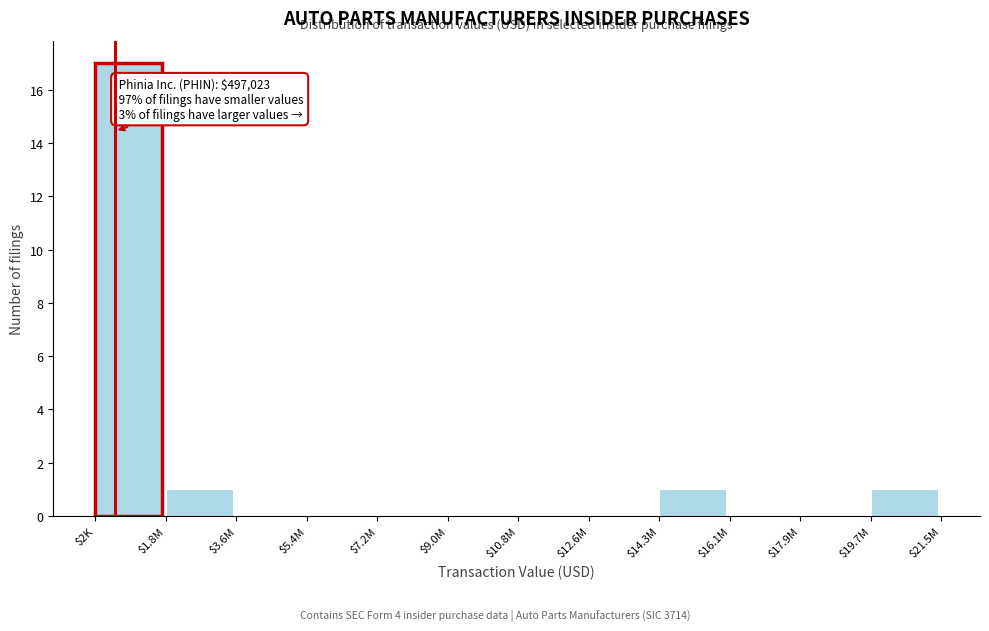

What is the sum of all values?

20